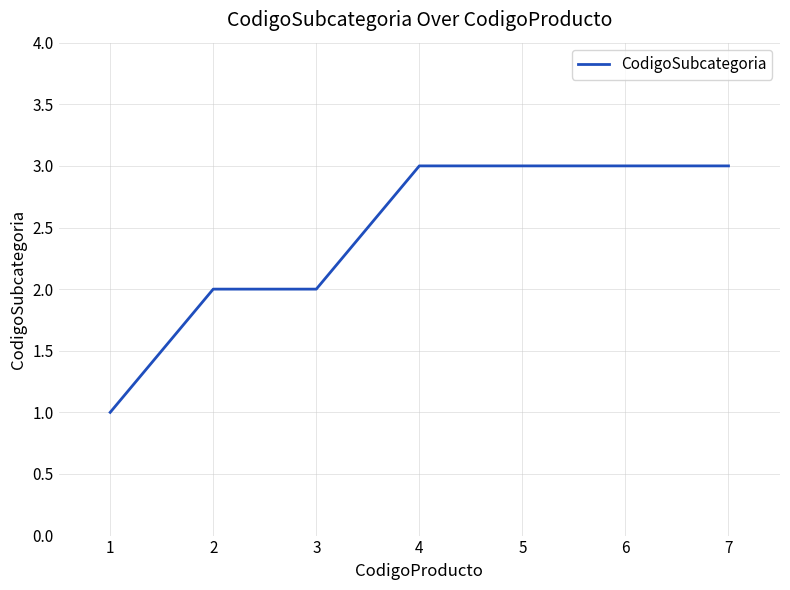

What is the maximum value shown in the chart?

3